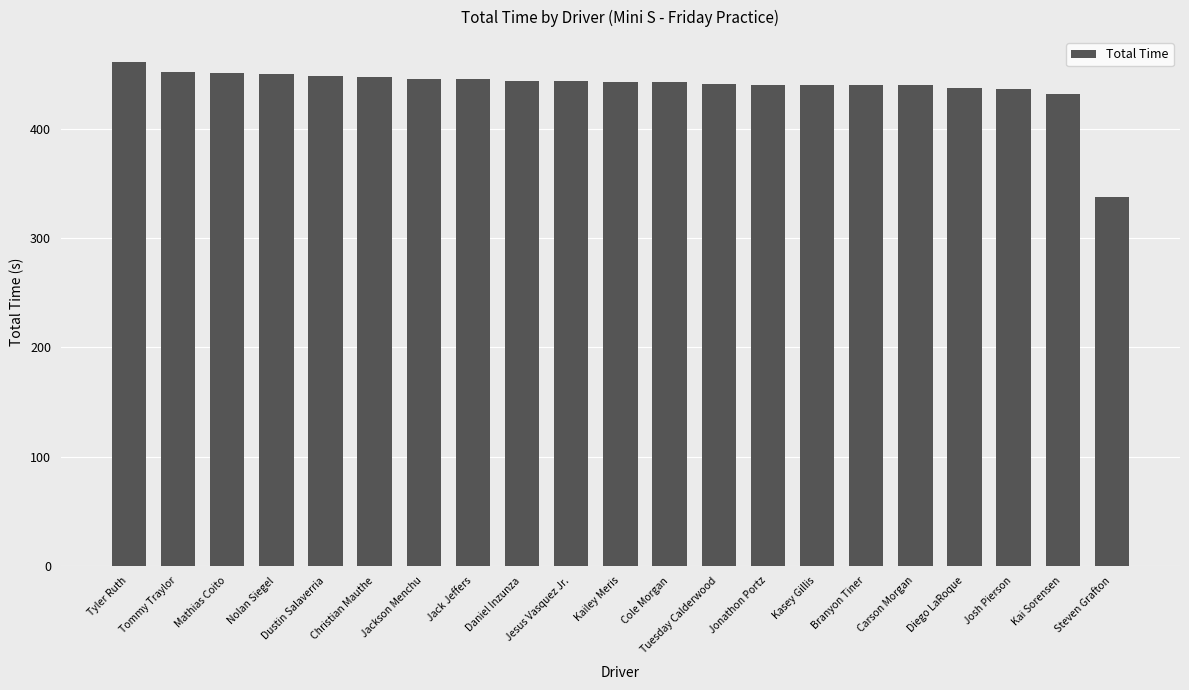

What is the change in value from Jackson Menchu to Diego LaRoque?

-8.9